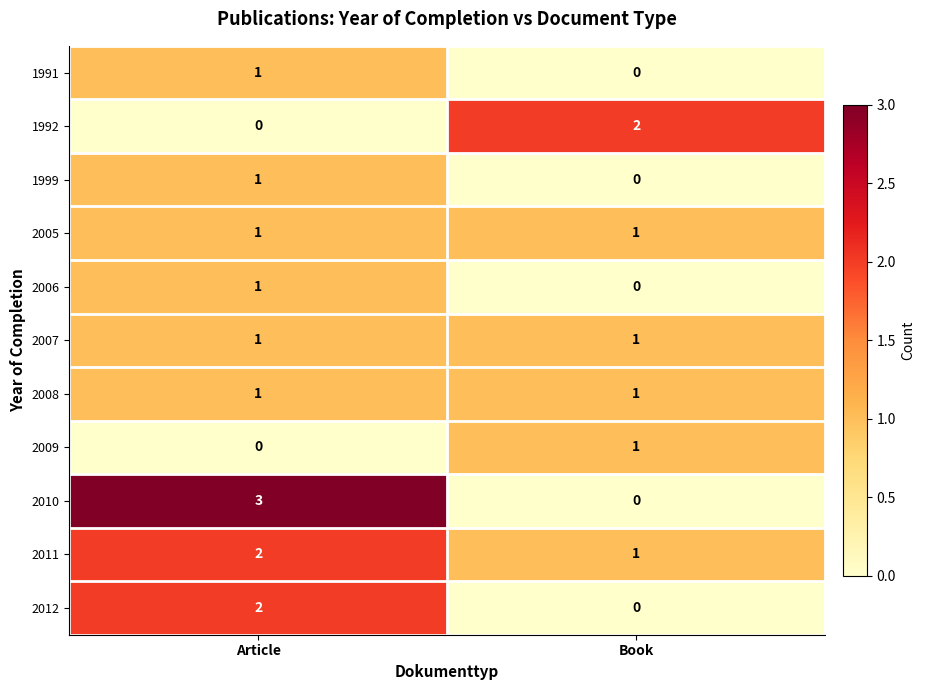

Is the value of 2011 at Book greater than the value of 1992 at Book?

No